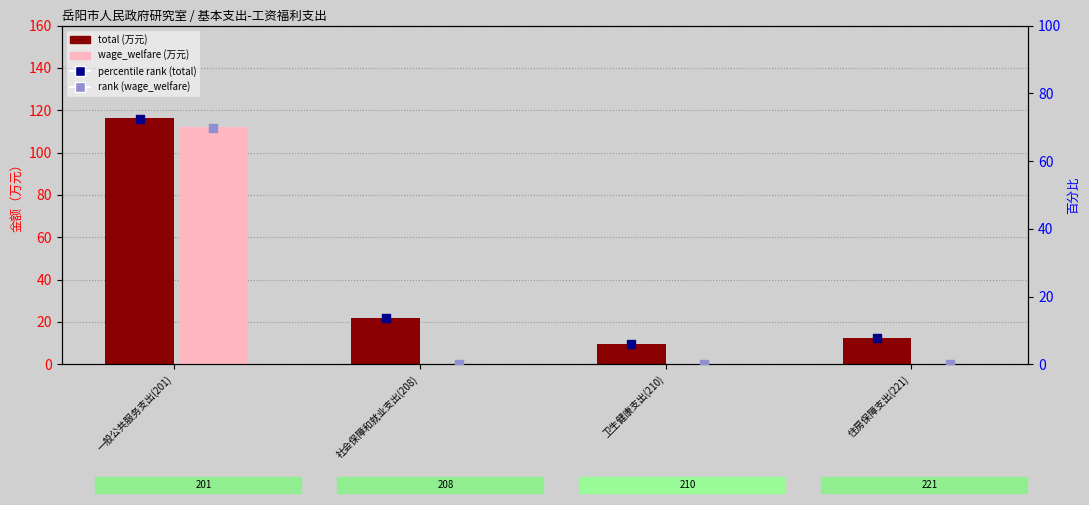

At how many categories does at least one series exceed 10?

3